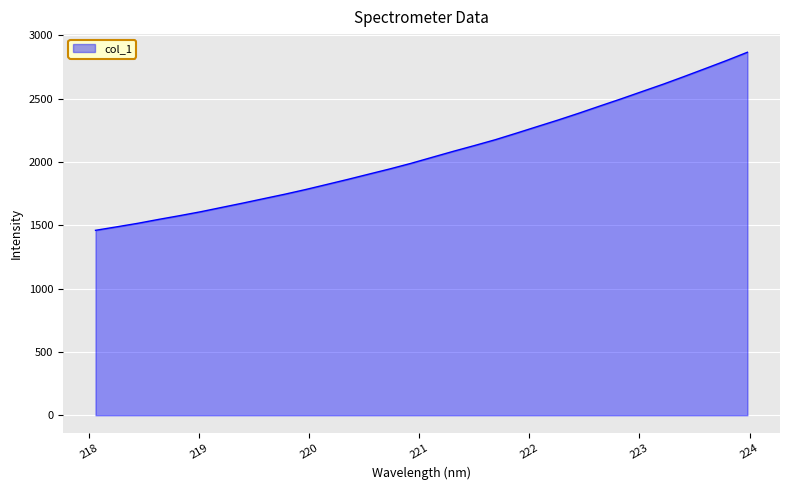

Rank the categories by value from highest to lowest.

223.9802, 223.7895, 223.5987, 223.408, 223.2172, 223.0264, 222.8355, 222.6447, 222.4538, 222.263, 222.0721, 221.8812, 221.6902, 221.4993, 221.3083, 221.1174, 220.9264, 220.7354, 220.5444, 220.3533, 220.1623, 219.9712, 219.7801, 219.589, 219.3979, 219.2067, 219.0156, 218.8244, 218.6332, 218.442, 218.2508, 218.0596